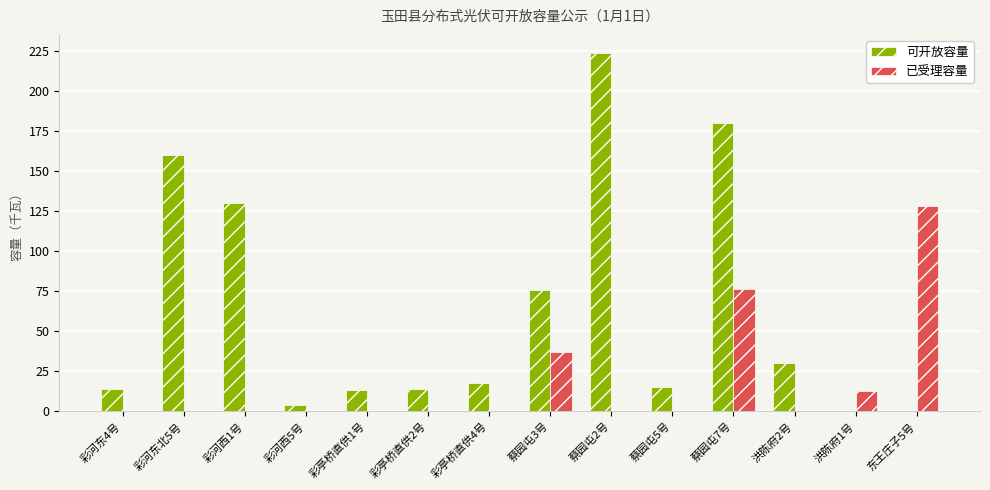

What is the sum of all 已受理容量 values?

253.8